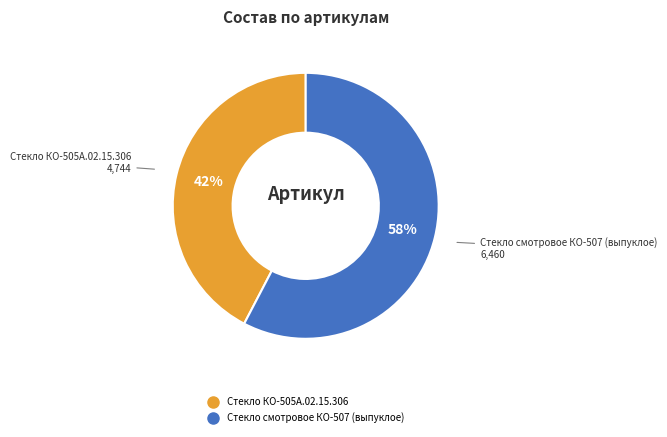

Does Стекло смотровое КО-507 (выпуклое) account for over 50% of the chart?

Yes